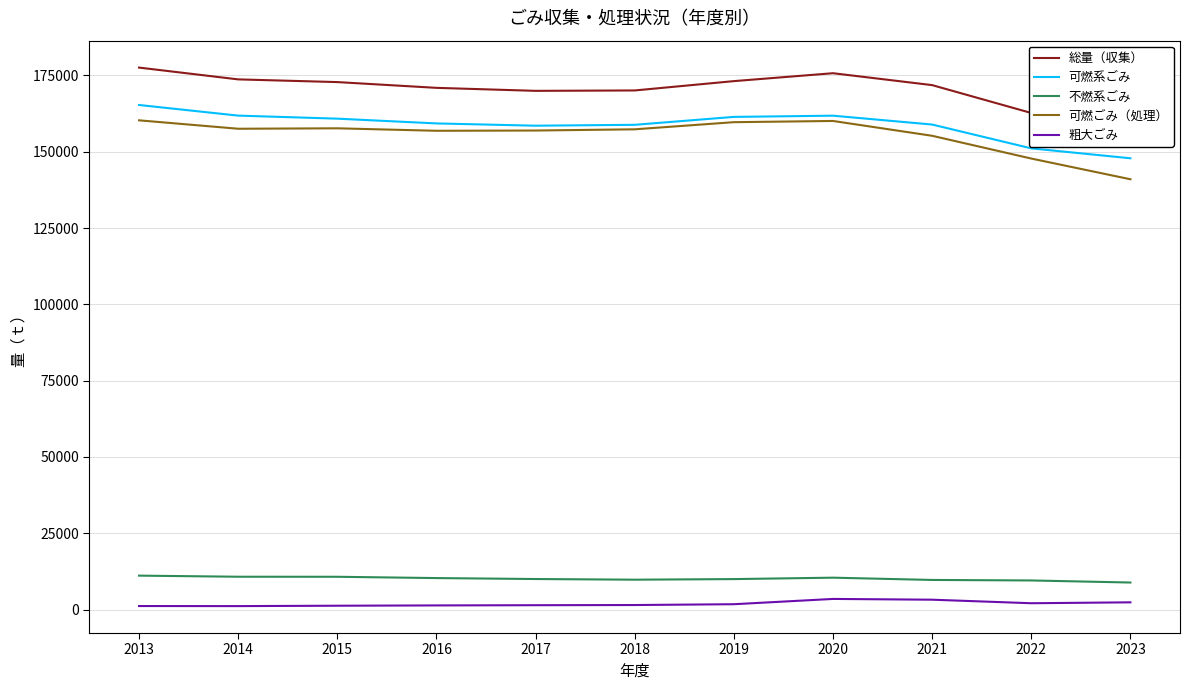

Is this an area chart (filled region under the line)?

No